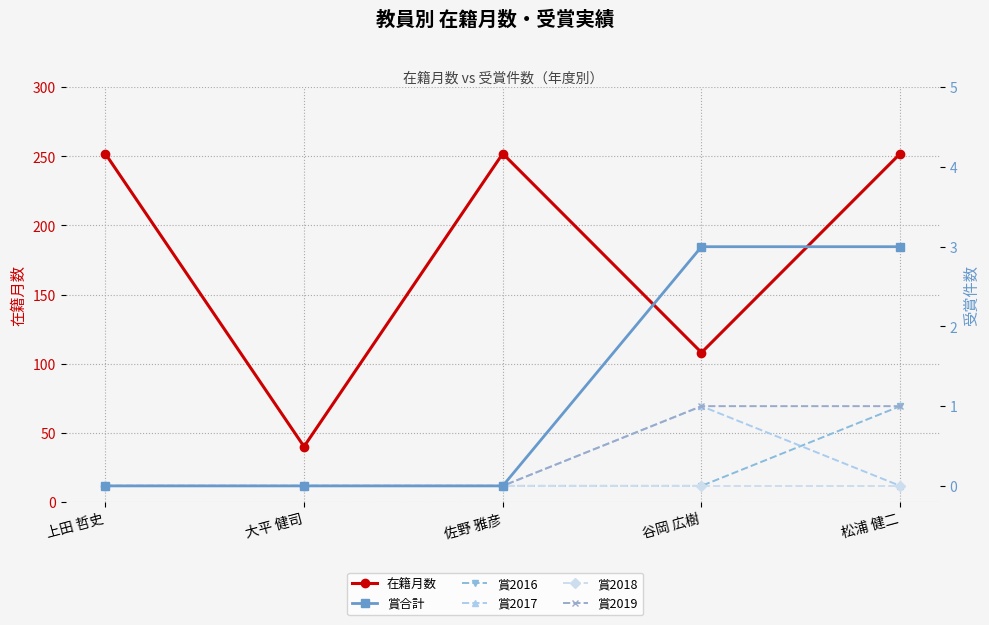

The value of 在籍月数 at 谷岡 広樹 is 181. True or false?

False